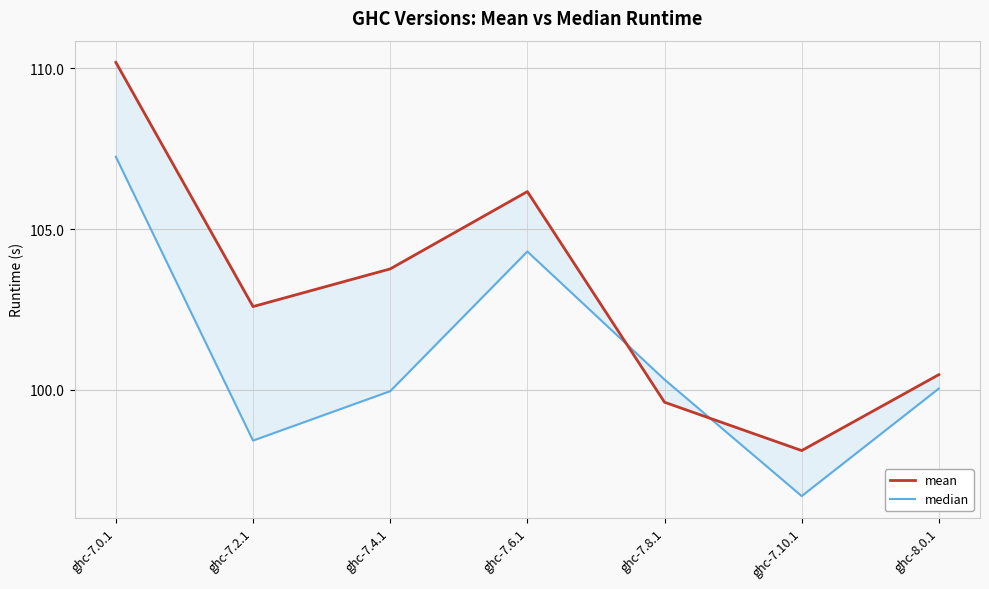

At how many categories does at least one series exceed 98?

7